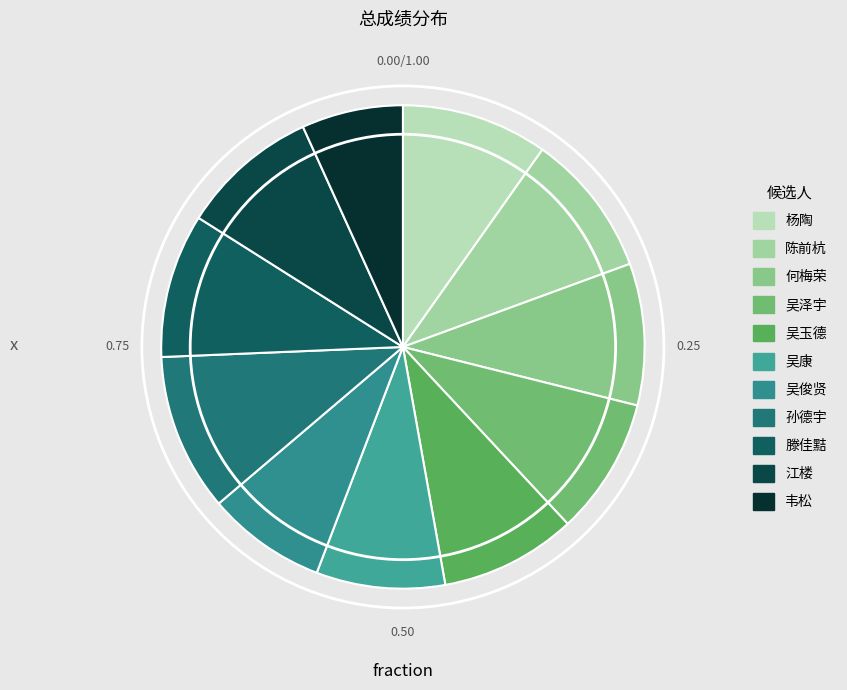

The 韦松 slice represents 7% of the pie. True or false?

True